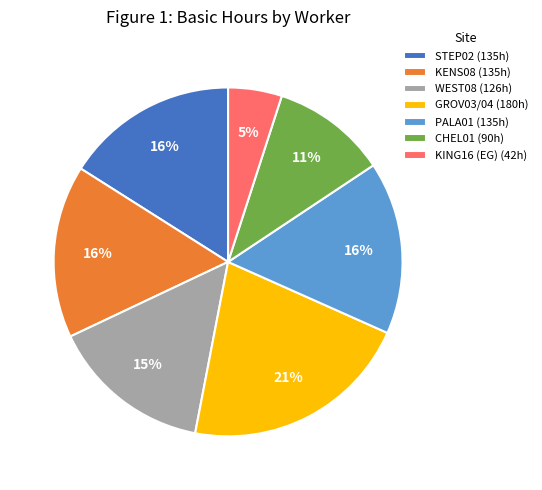

Is there any slice that represents more than half of the pie?

No